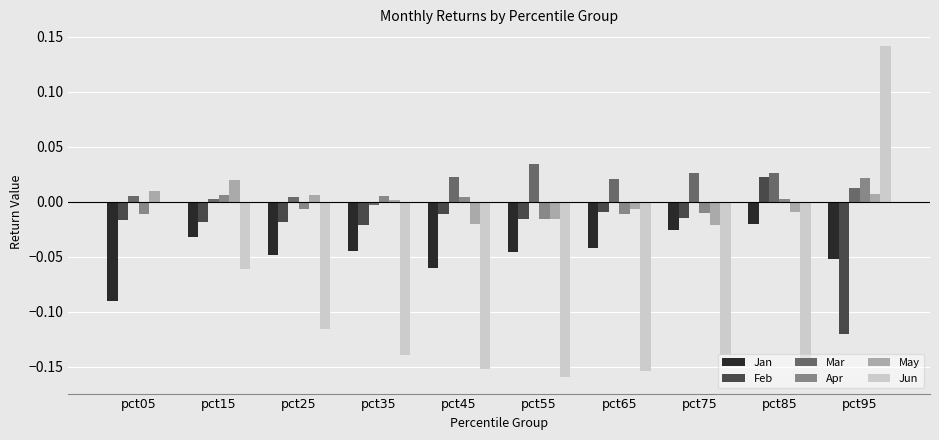

Which series changed the most between pct15 and pct65?

Jun